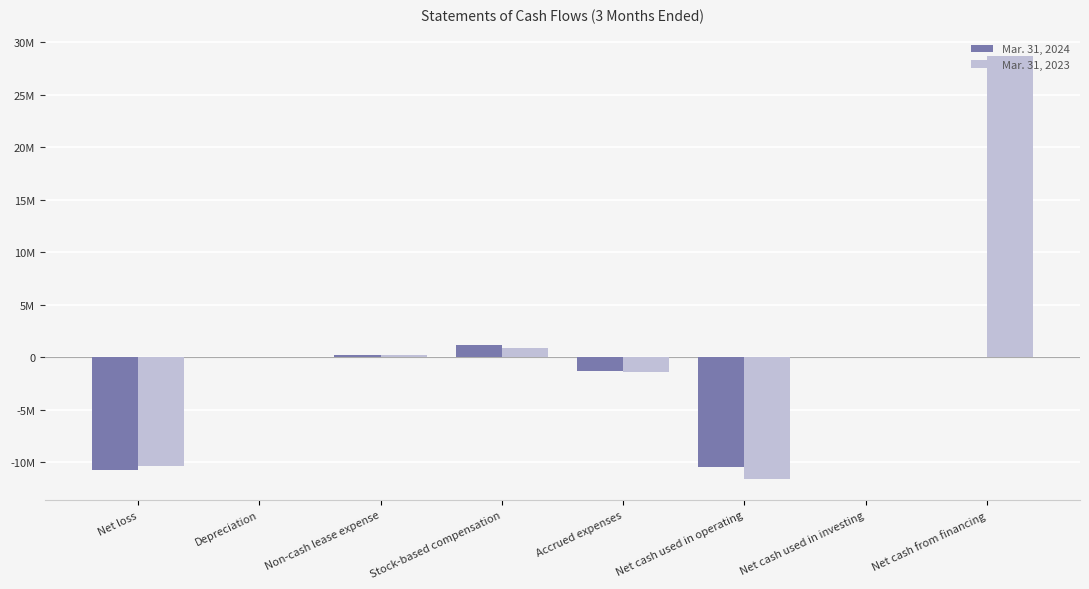

At which category is the sum across all series the highest?

Net cash from financing